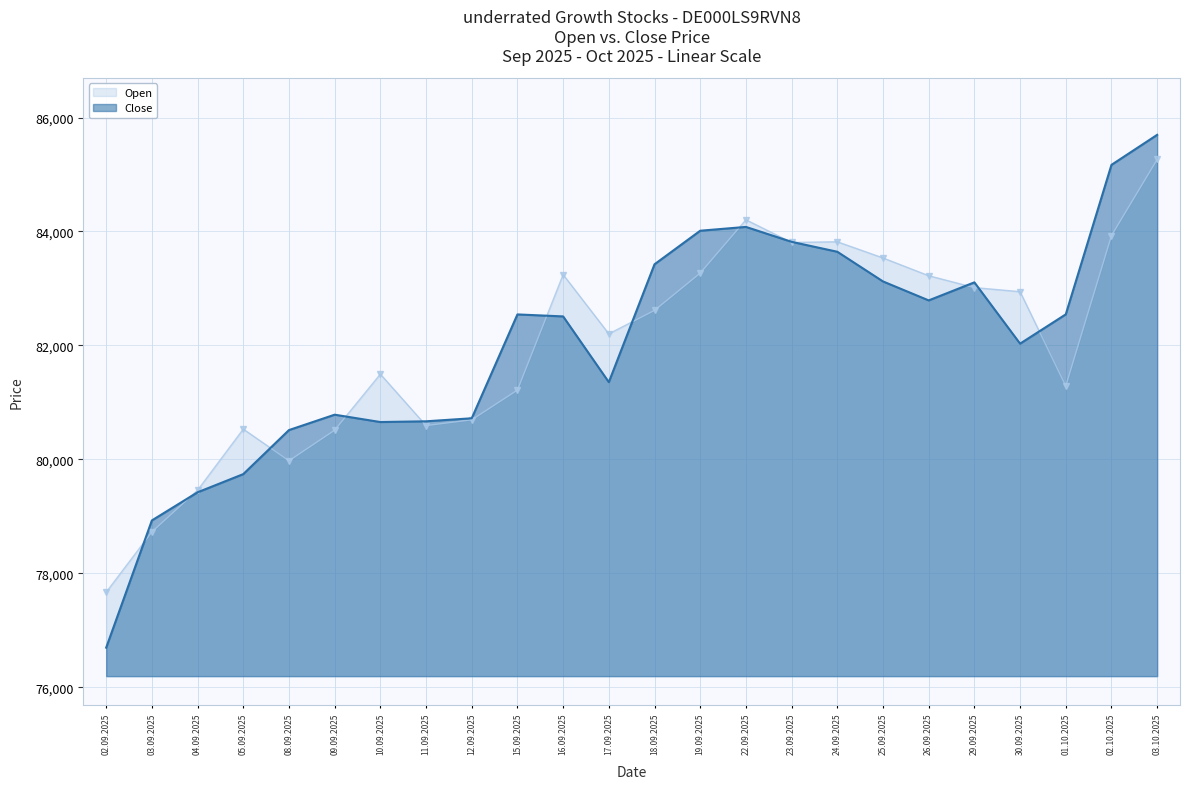

Between 22.09.2025 and 02.10.2025, which series saw the biggest shift?

Close